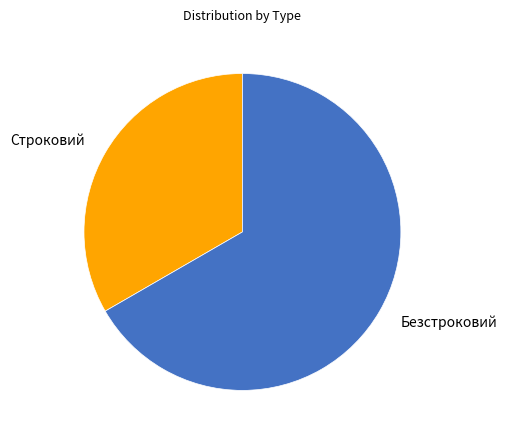

How many slices are in this pie chart?

2